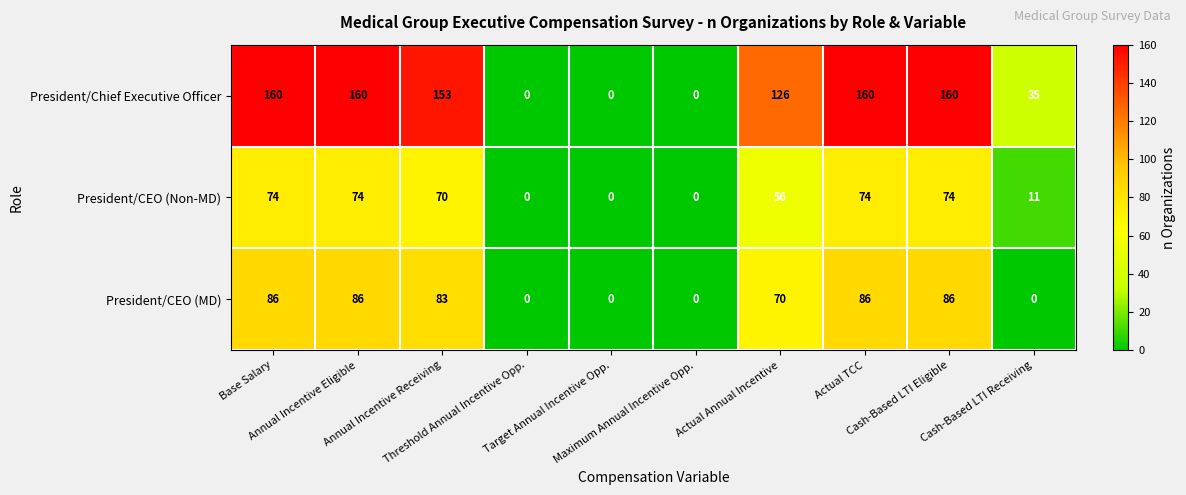

Rank the series by their maximum value, from highest to lowest.

President/Chief Executive Officer, President/CEO (MD), President/CEO (Non-MD)